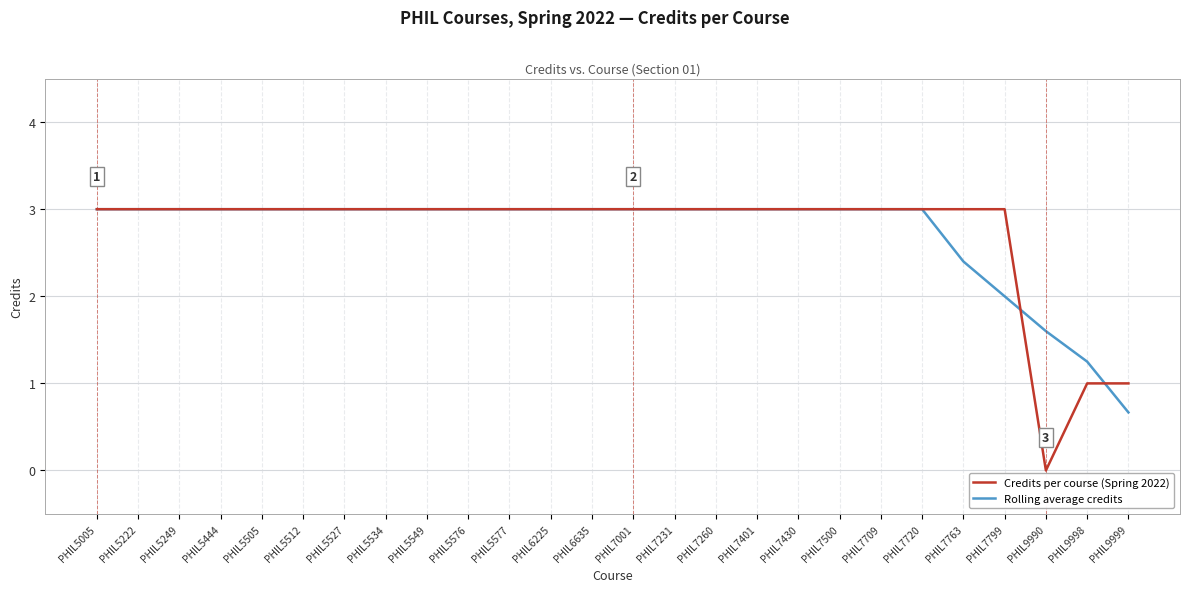

What is the total value across all series at PHIL6635?

6.0